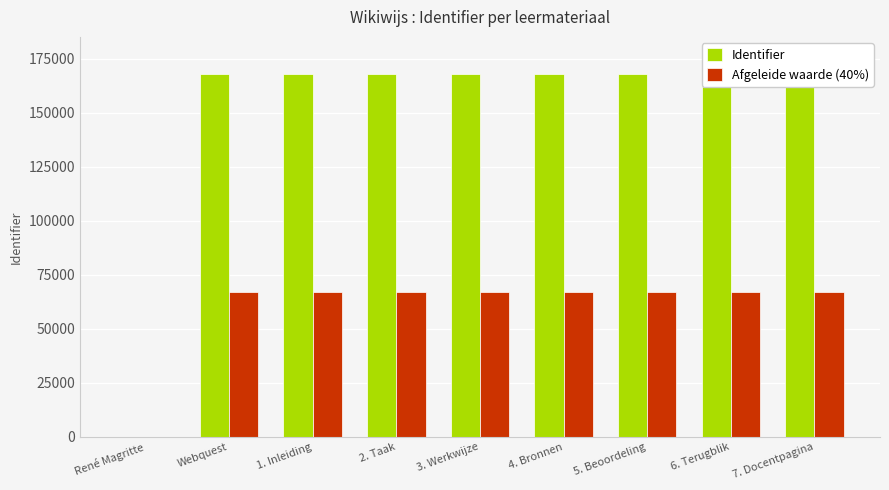

Which series changed the most between 3. Werkwijze and 5. Beoordeling?

Identifier